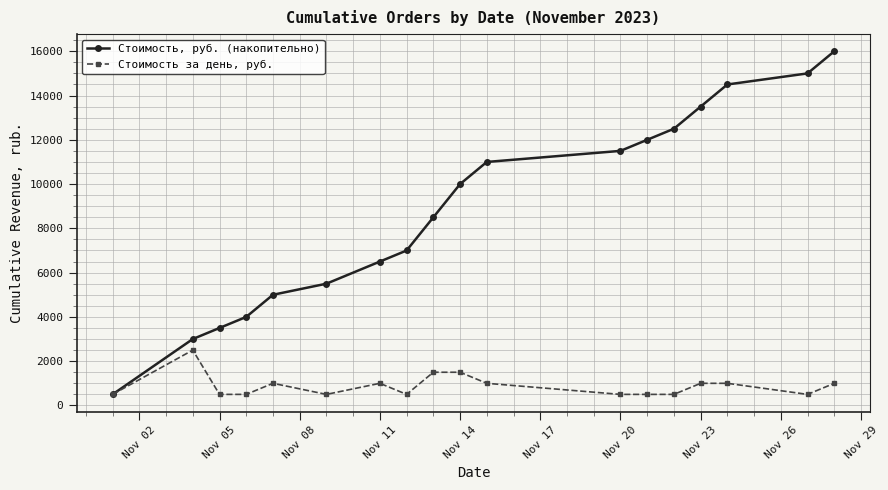

How many values in the Стоимость за день, руб. series are below 1000?

9